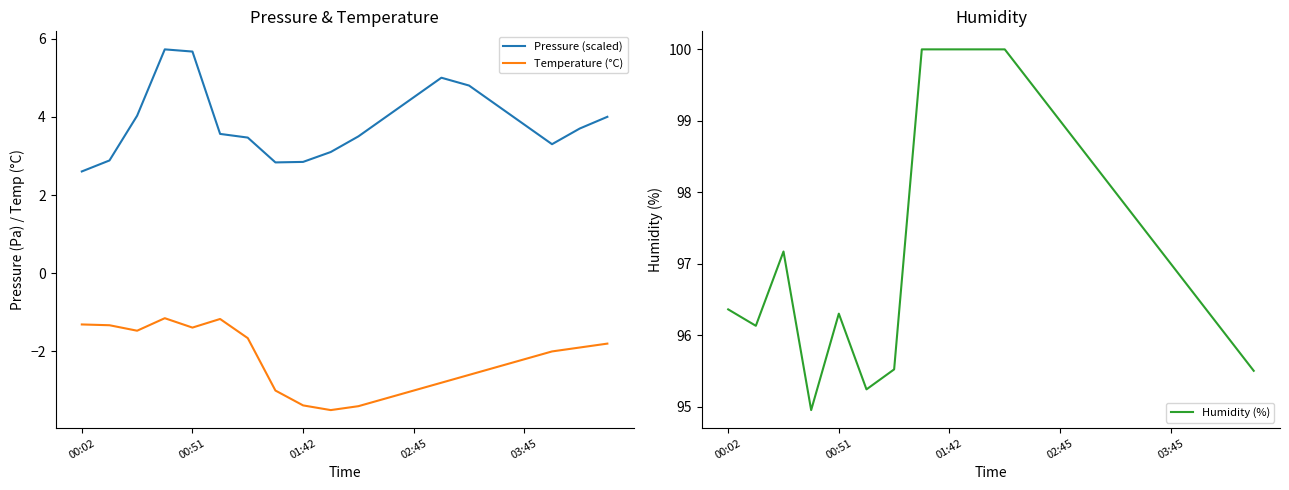

Does the chart display data point markers on the line(s)?

No